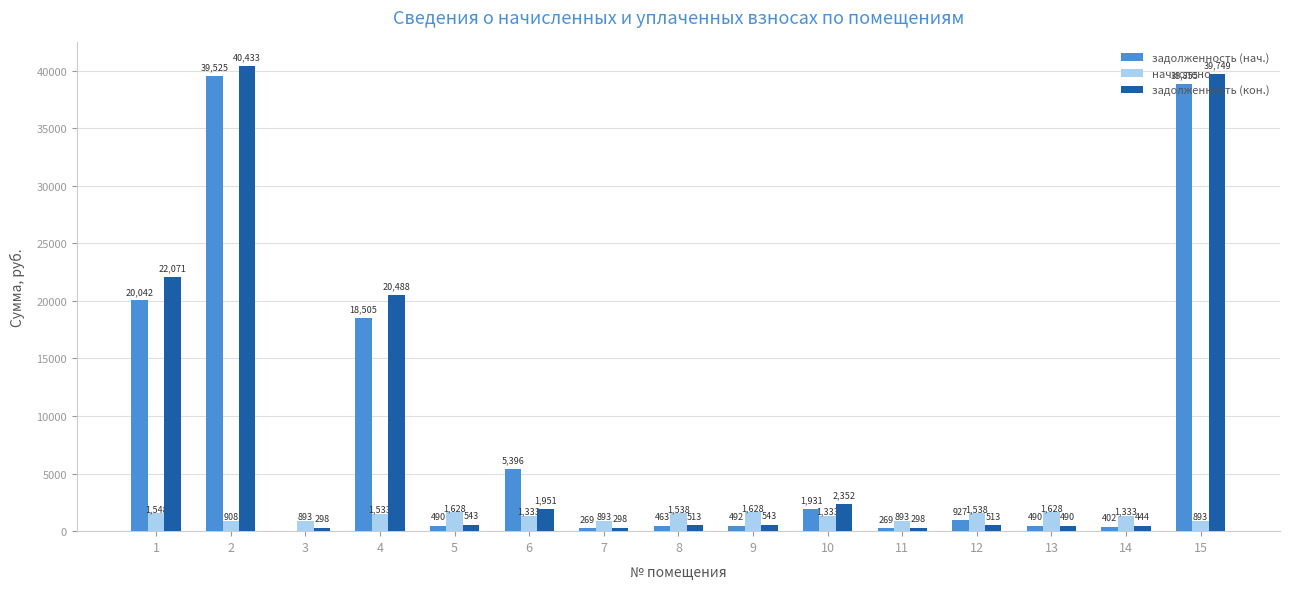

What is the maximum value shown in the chart?

40433.3